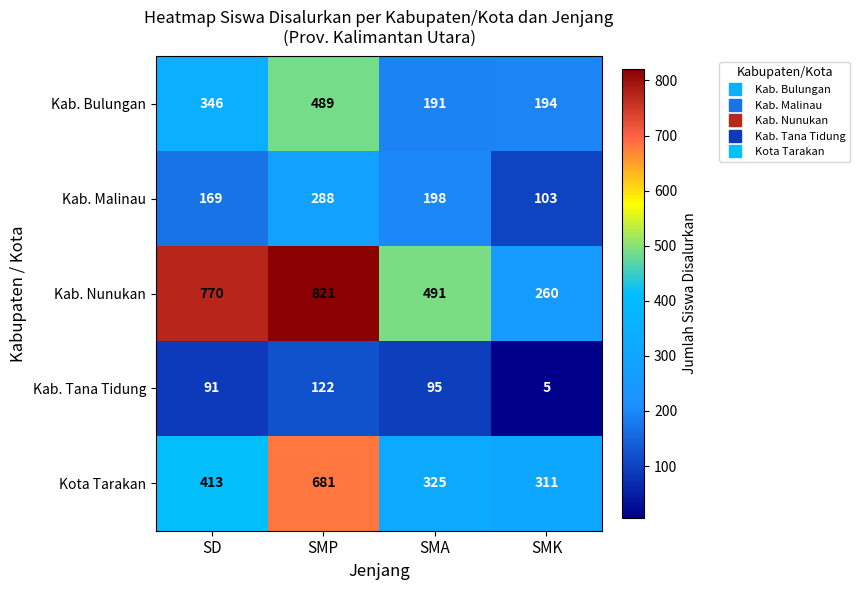

What is the greatest value displayed?

821